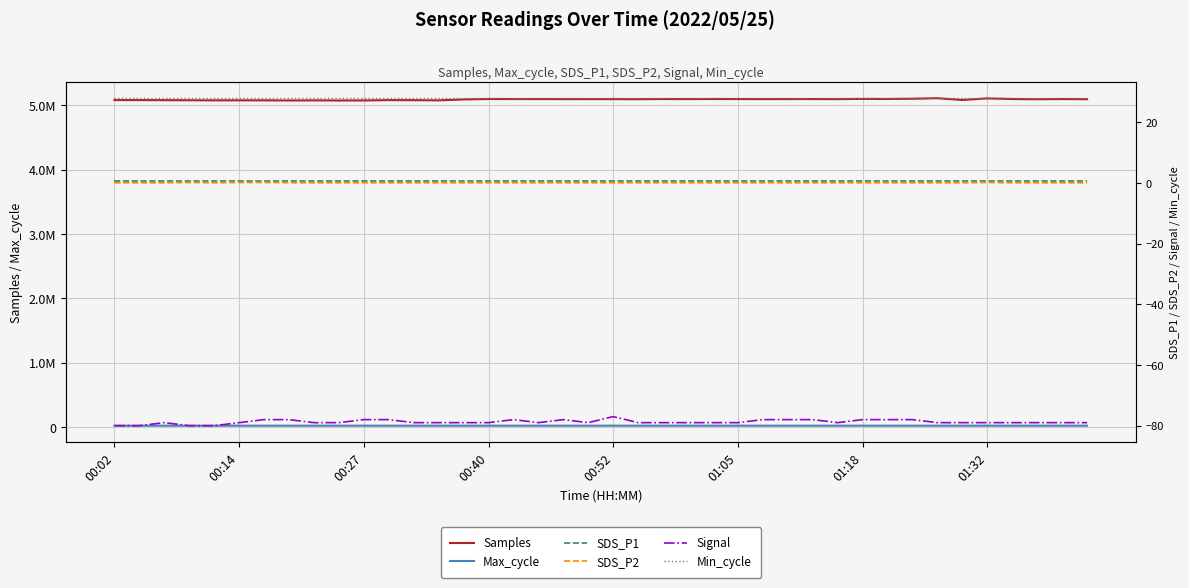

Which series has the largest range (max minus min)?

Samples